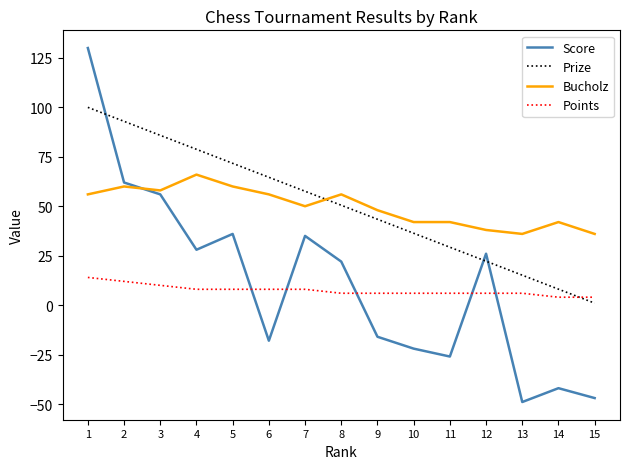

At 15, list the series in order from largest to smallest.

Bucholz, Points, Prize, Score